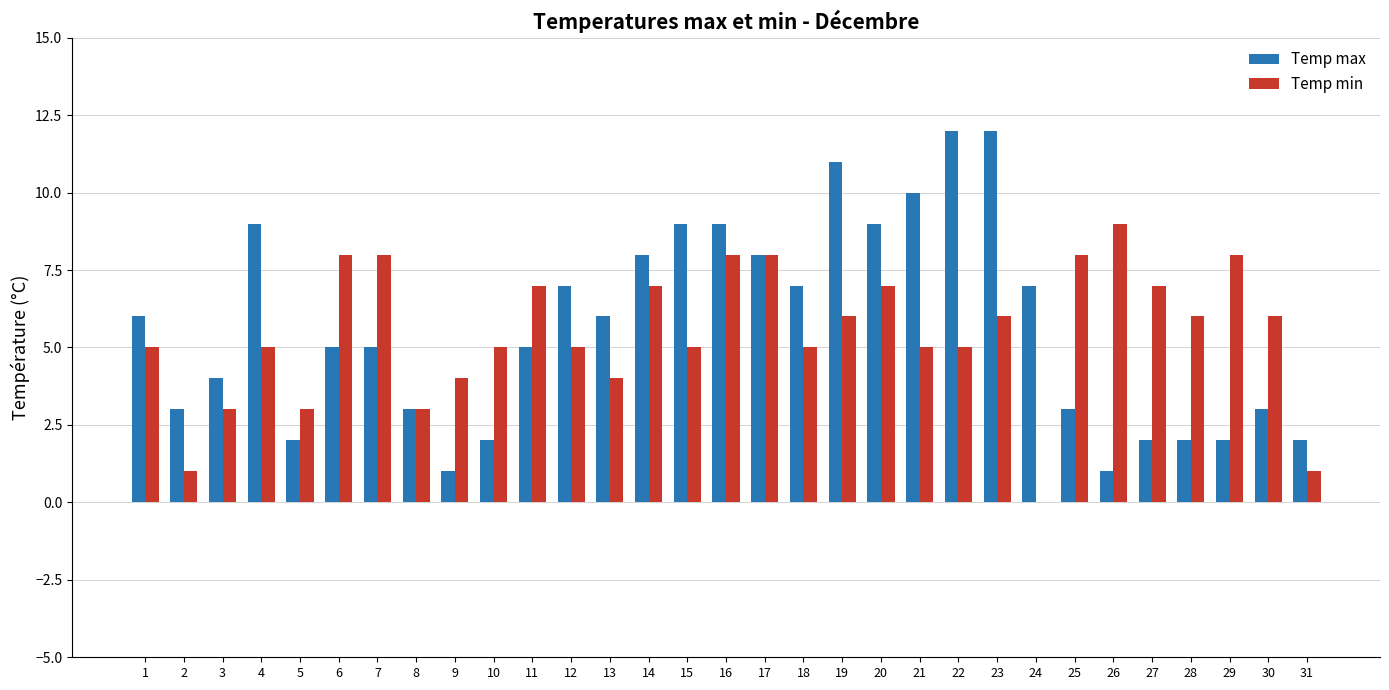

Reading left to right, list all the values displayed in this chart.

Temp max: 1=6	2=3	3=4	4=9	5=2	6=5	7=5	8=3	9=1	10=2	11=5	12=7	13=6	14=8	15=9	16=9	17=8	18=7	19=11	20=9	21=10	22=12	23=12	24=7	25=3	26=1	27=2	28=2	29=2	30=3	31=2
Temp min: 1=5	2=1	3=3	4=5	5=3	6=8	7=8	8=3	9=4	10=5	11=7	12=5	13=4	14=7	15=5	16=8	17=8	18=5	19=6	20=7	21=5	22=5	23=6	24=0	25=8	26=9	27=7	28=6	29=8	30=6	31=1